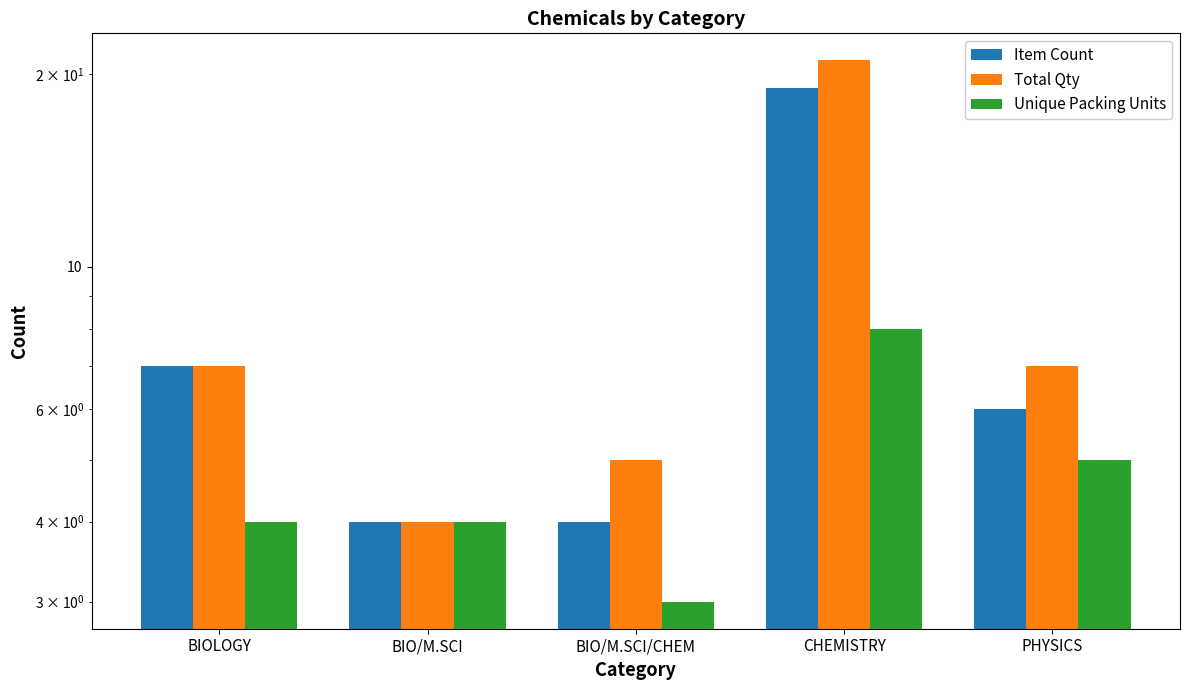

Which has a higher value, BIO/M.SCI/CHEM or BIOLOGY?

BIOLOGY